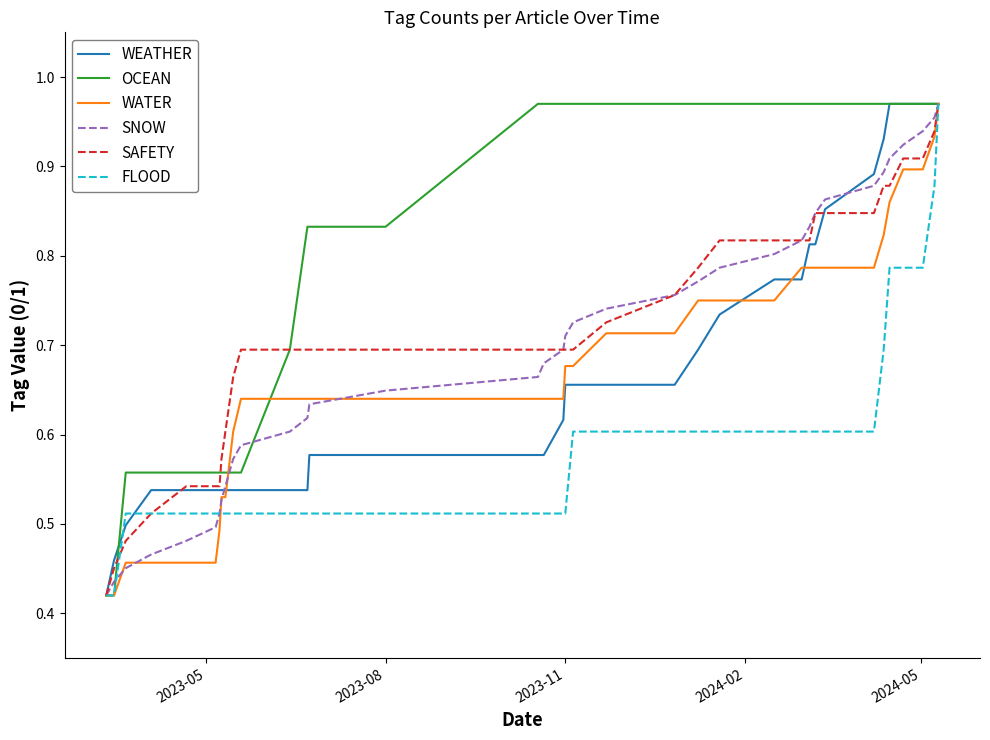

Which series has the largest total across all categories?

OCEAN